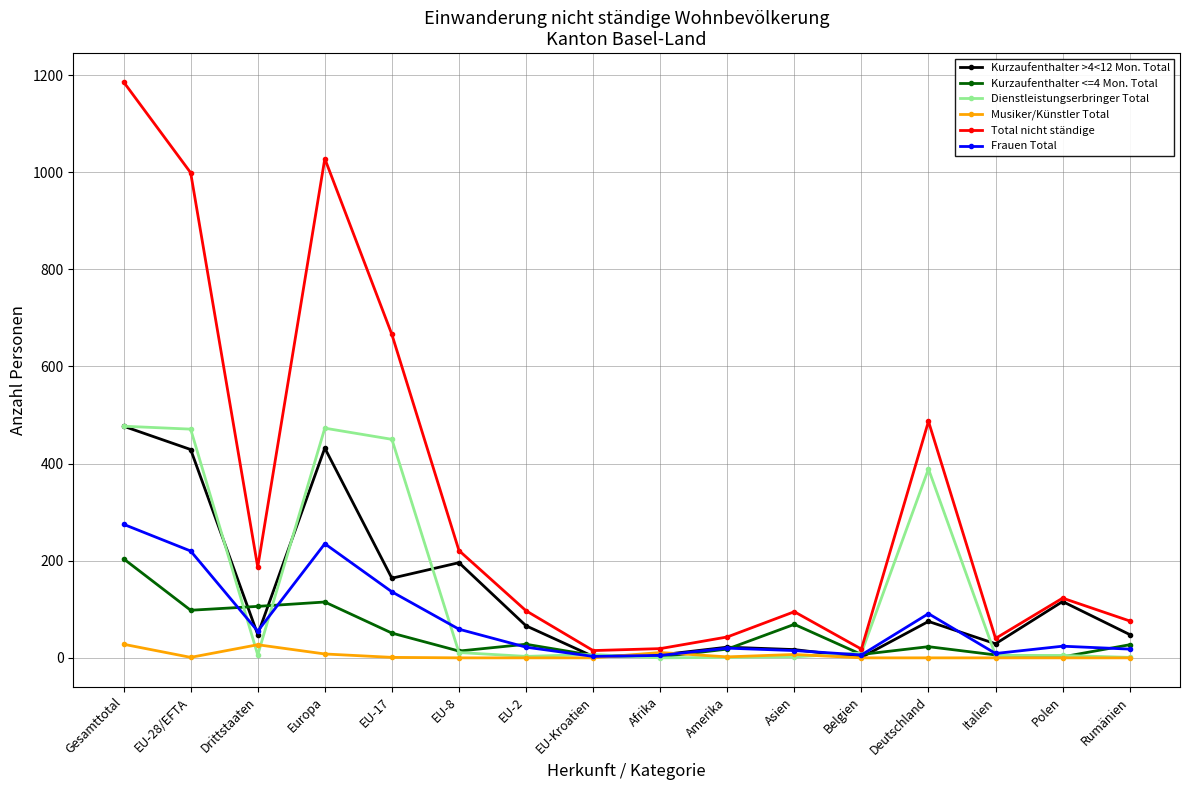

Where is the first local minimum for Total nicht ständige?

Drittstaaten